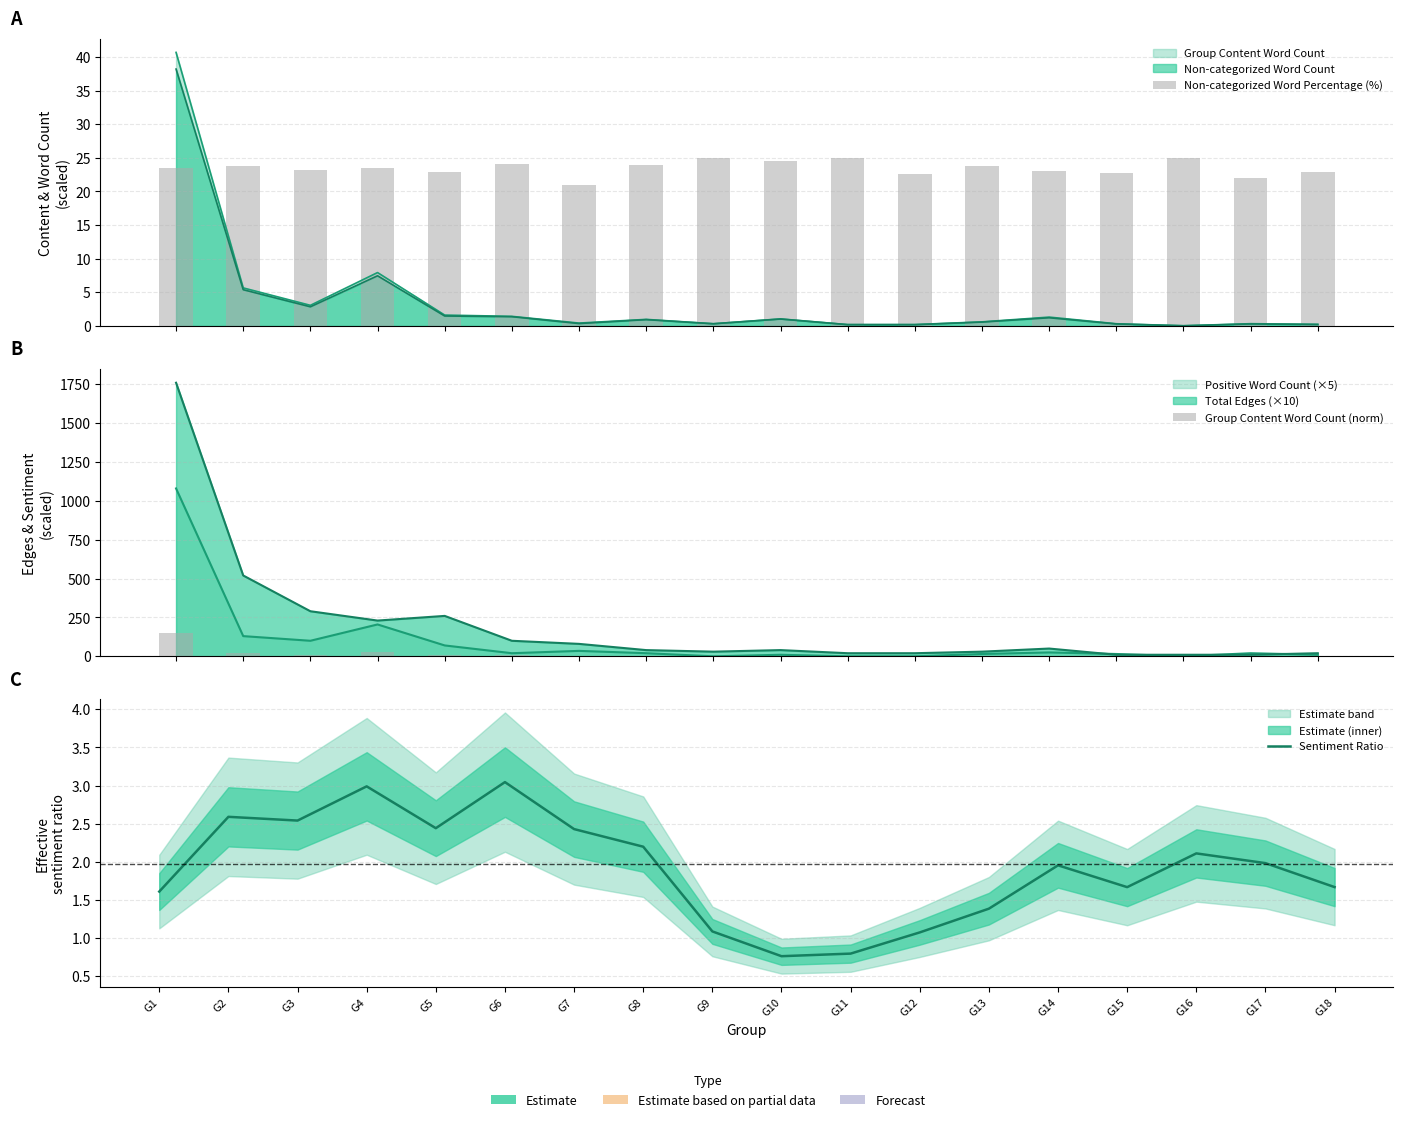

Rank the series at G1 from lowest to highest value.

Sentiment Ratio, Non-categorized Word Percentage (%), Group Content Word Count (norm)